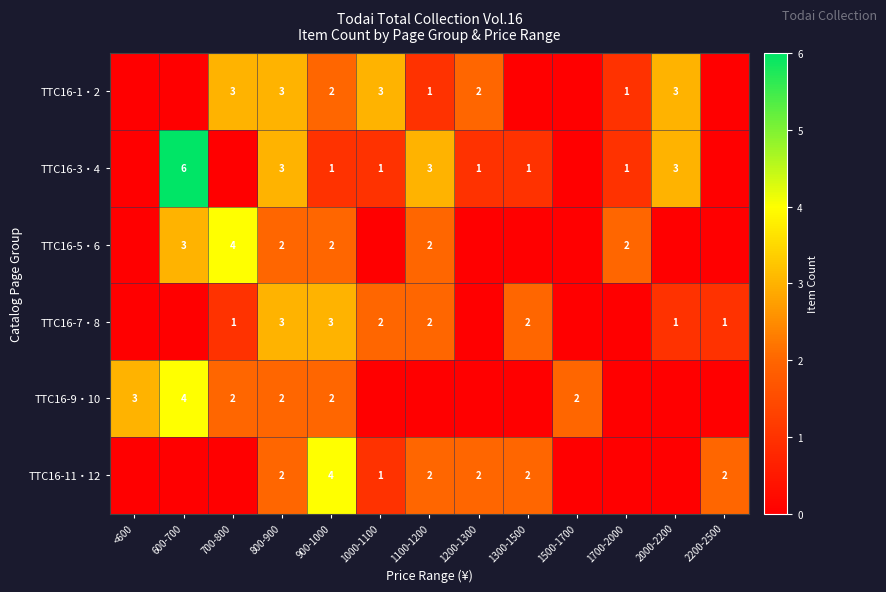

The value of TTC16-7・8 at 1100-1200 is 1. True or false?

False